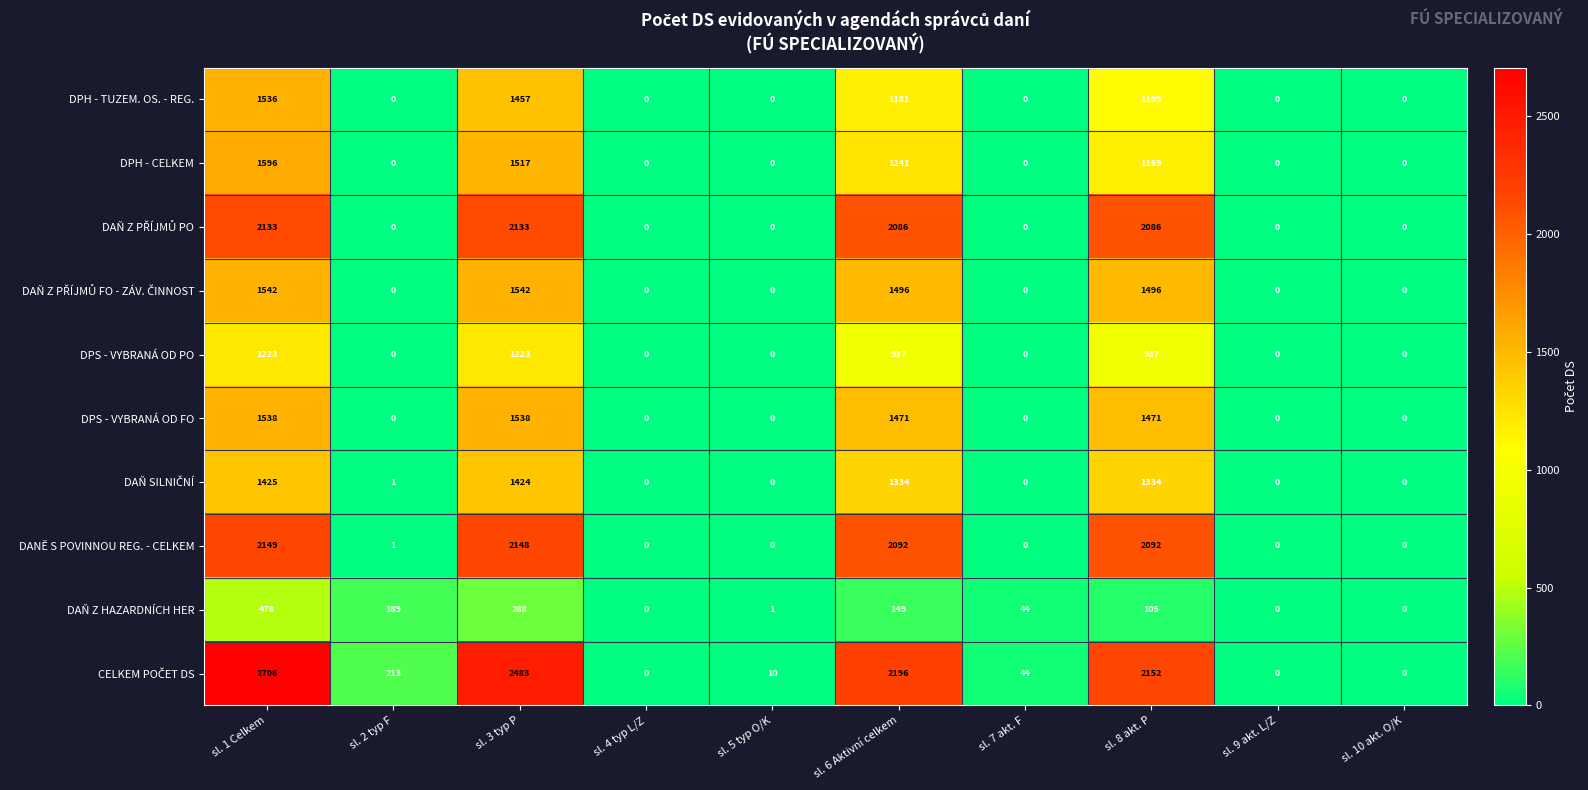

How many data points does each series have?

10